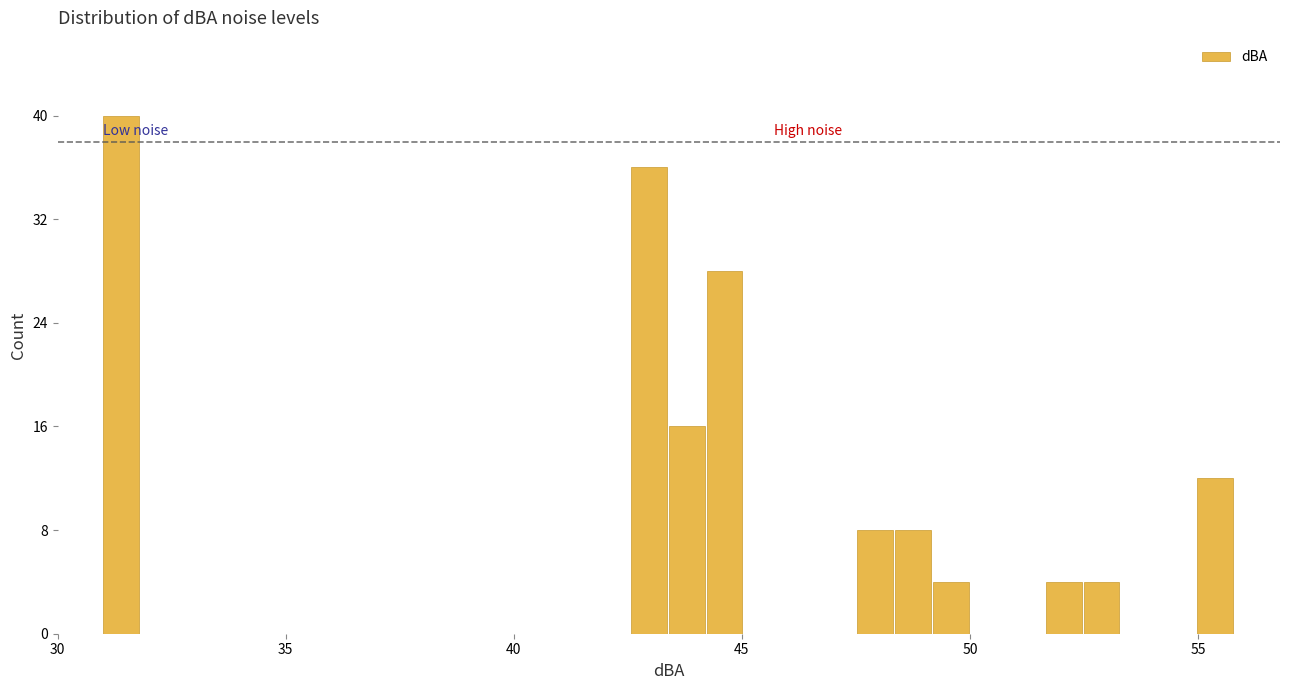

Read against the x-axis, roughly where is the centre of the tallest bar?

31.5